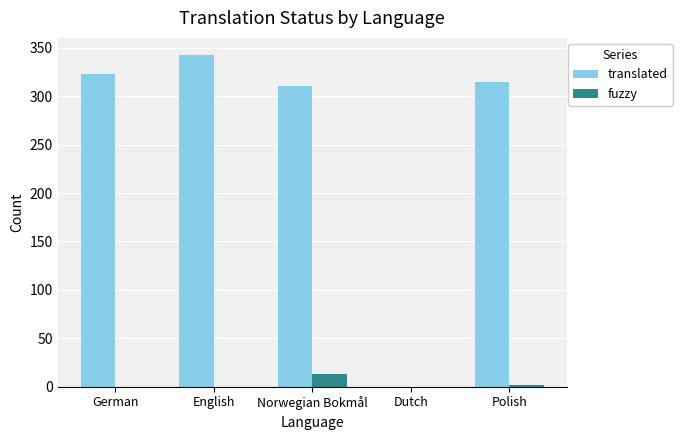

At which category does the chart reach its peak across all series?

English